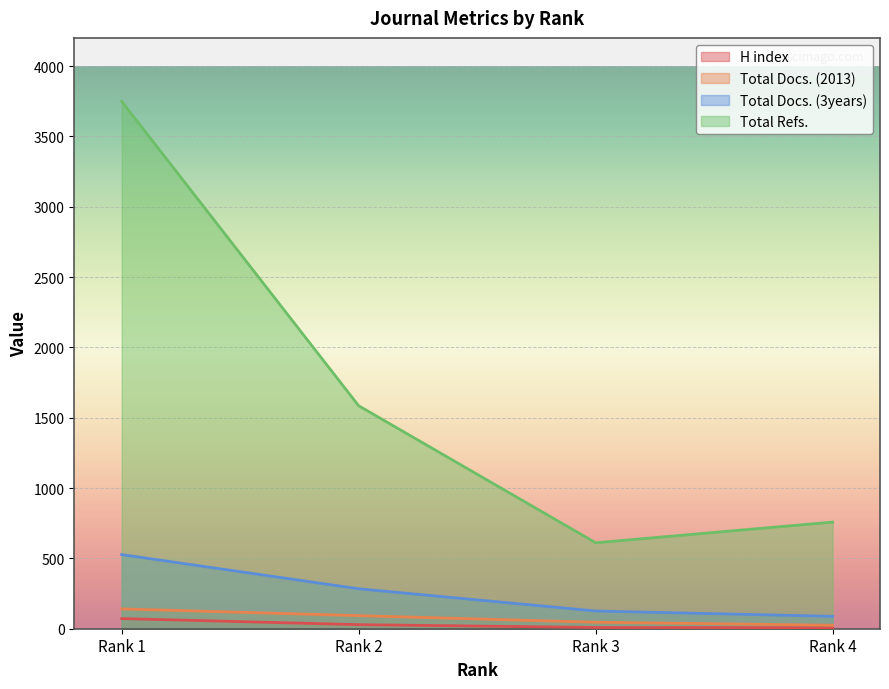

How many distinct data groups are displayed?

4